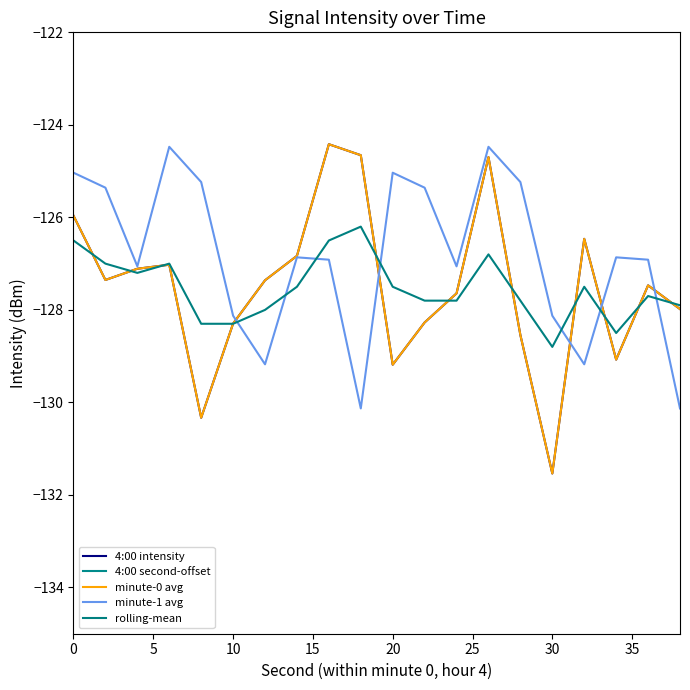

True or false: 4:00 intensity and 4:00 second-offset intersect in this chart.

False